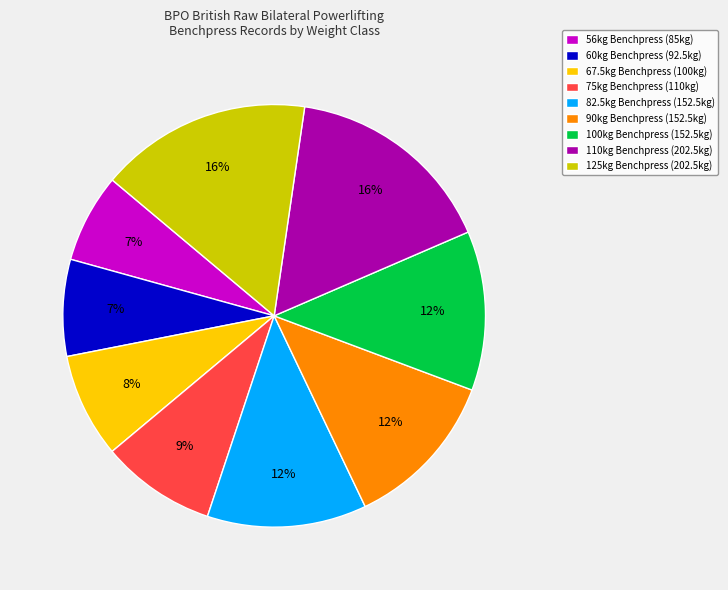

How many slices are in this pie chart?

9